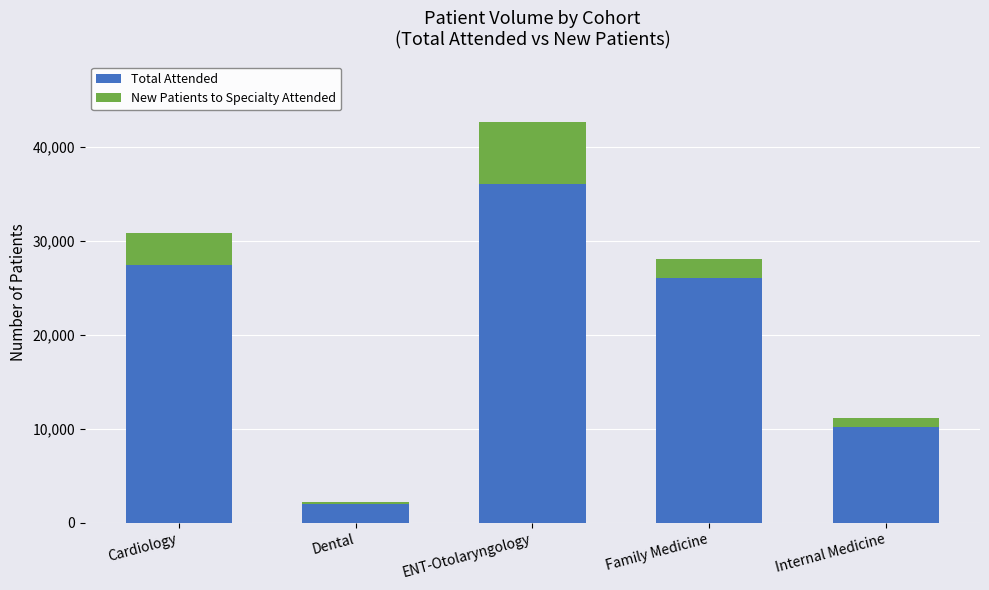

Are the bars horizontal?

No